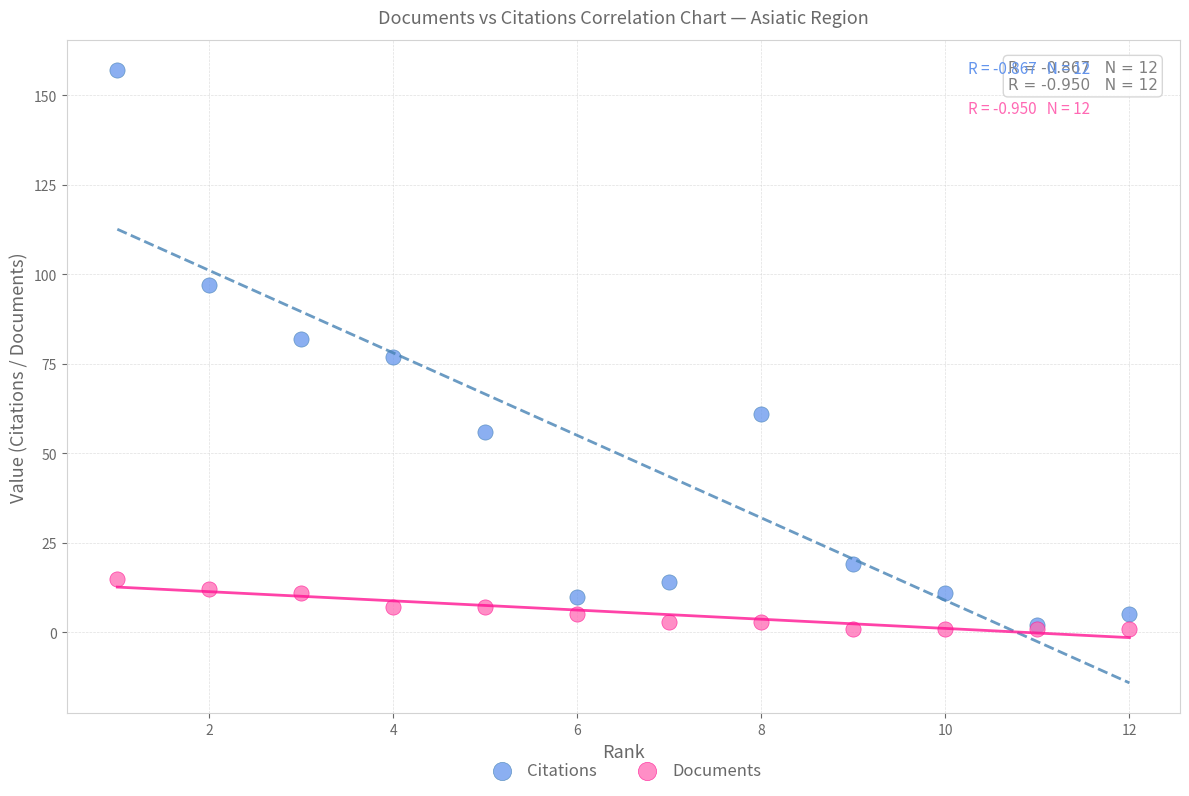

Which series has the widest spread of Y values?

Citations